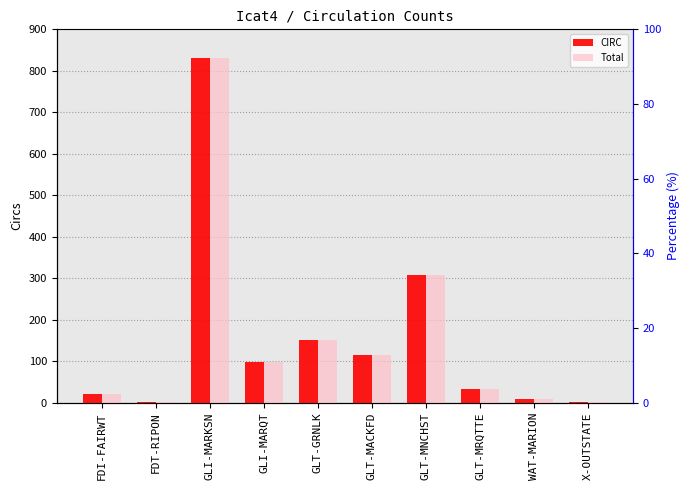

Rank the series at GLT-MACKFD from highest to lowest value.

CIRC, Total